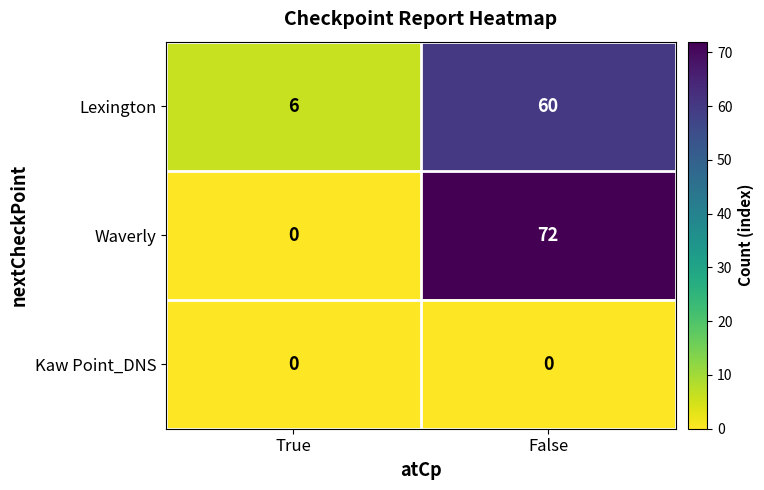

Reading right to left, what are all the values shown in this chart?

Lexington: 60	6
Waverly: 72	0
Kaw Point_DNS: 0	0